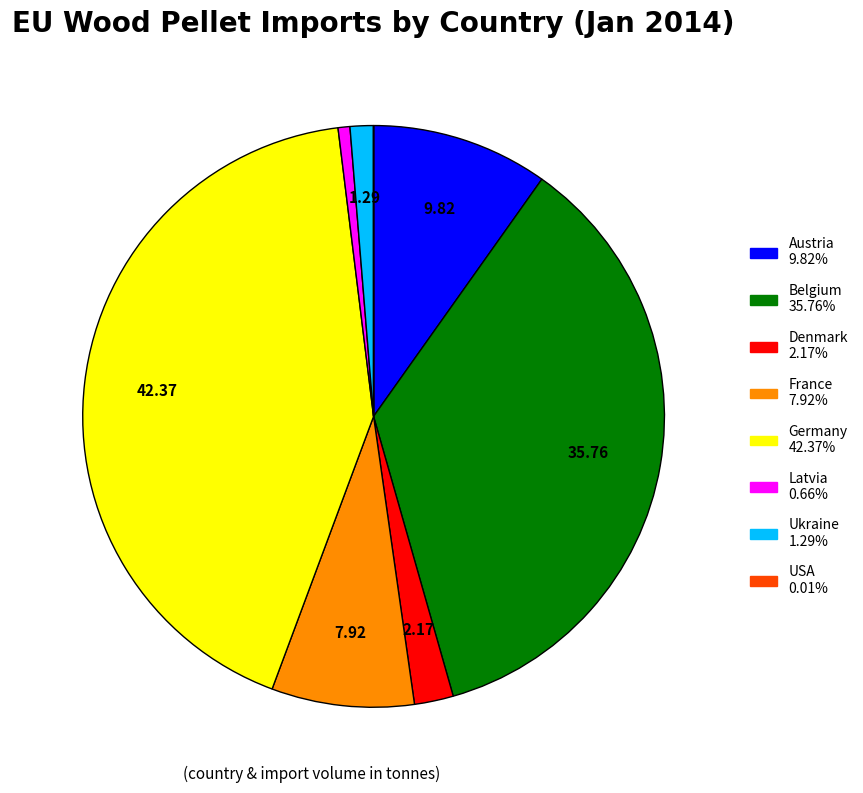

Does any single category account for the majority?

No